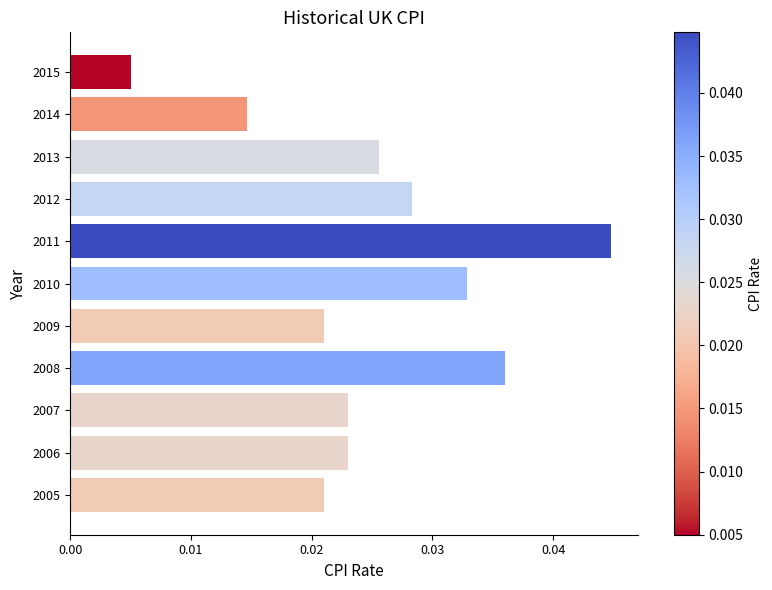

How many values are between 0 and 1?

11